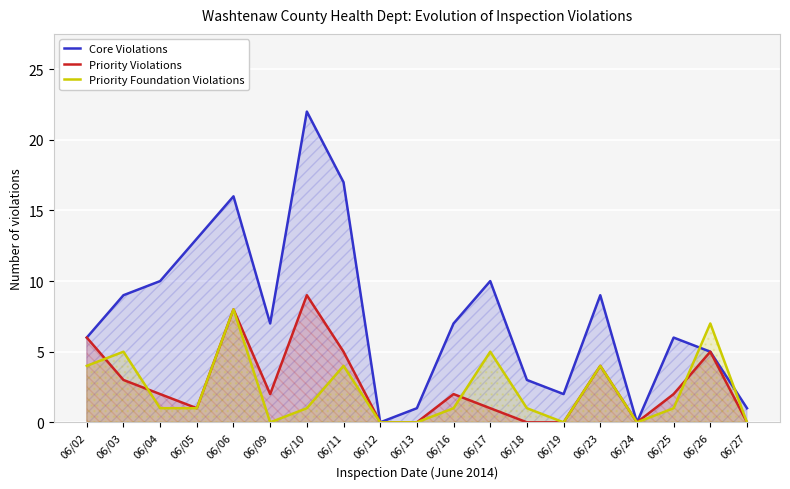

True or false: Priority Violations and Core Violations intersect in this chart.

False